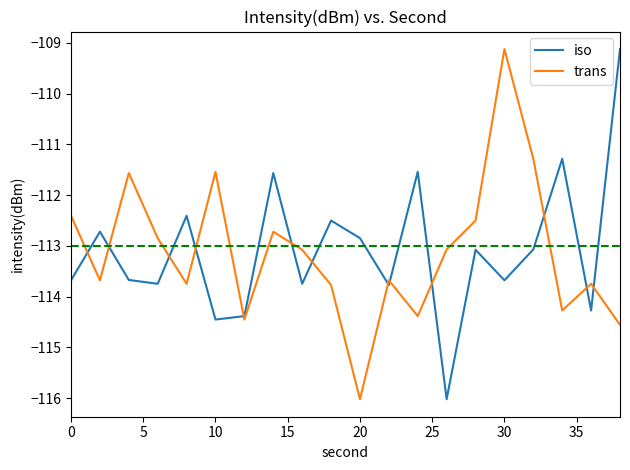

What is the smallest value displayed?

-116.0